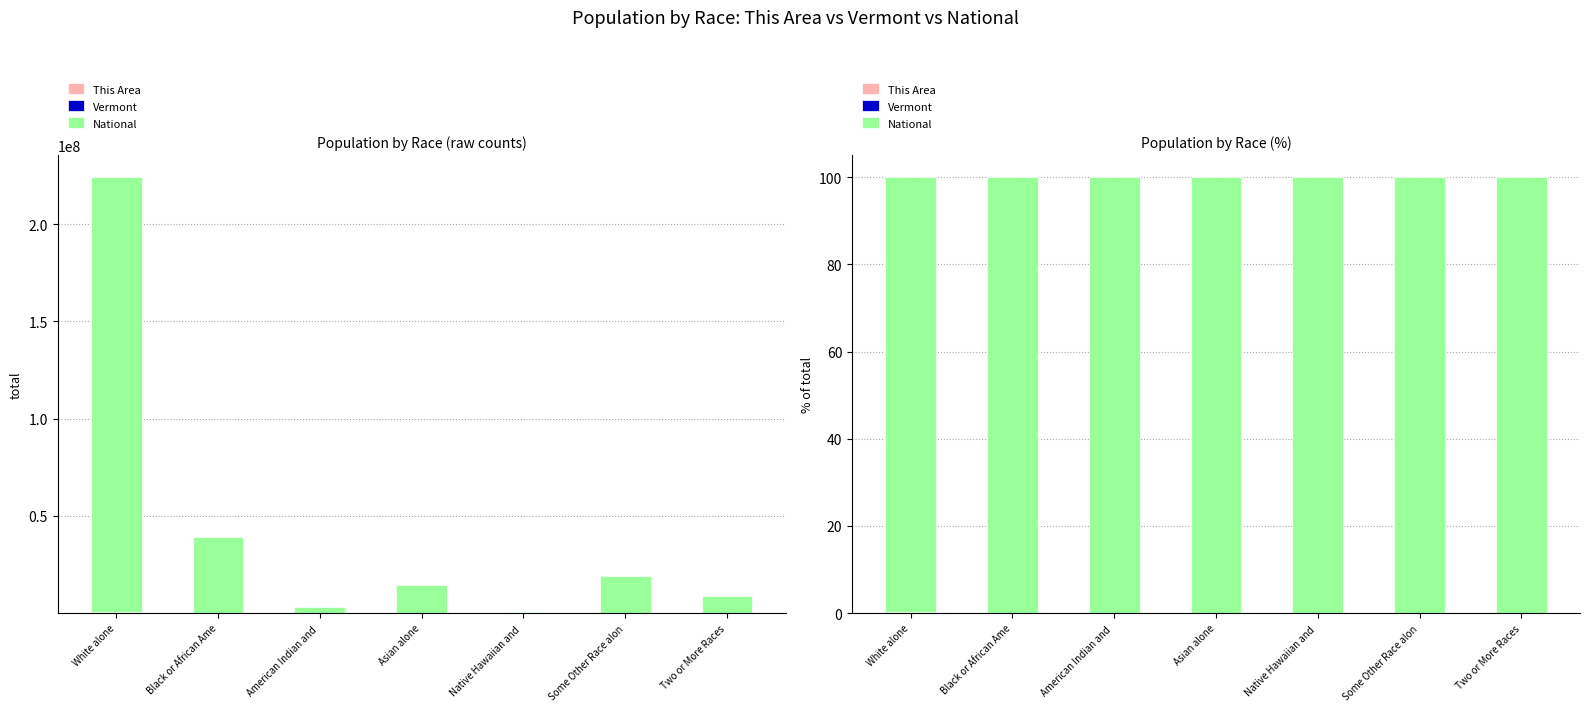

What is the approximate value of National at Some Other Race alon?

100.0